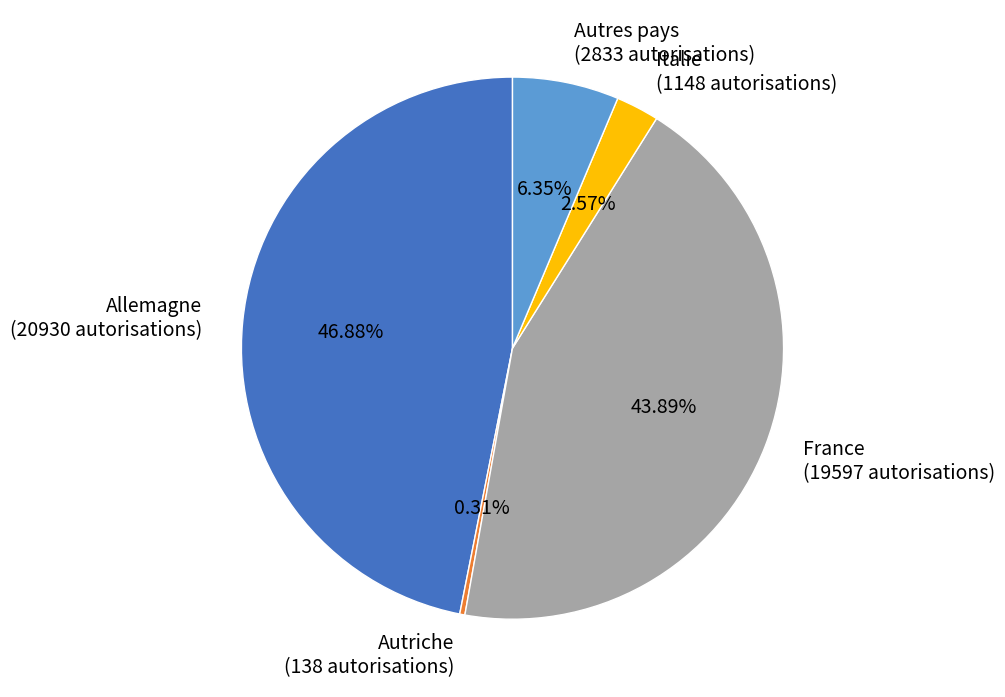

Rank the categories by value from highest to lowest.

Allemagne, France, Autres pays, Italie, Autriche